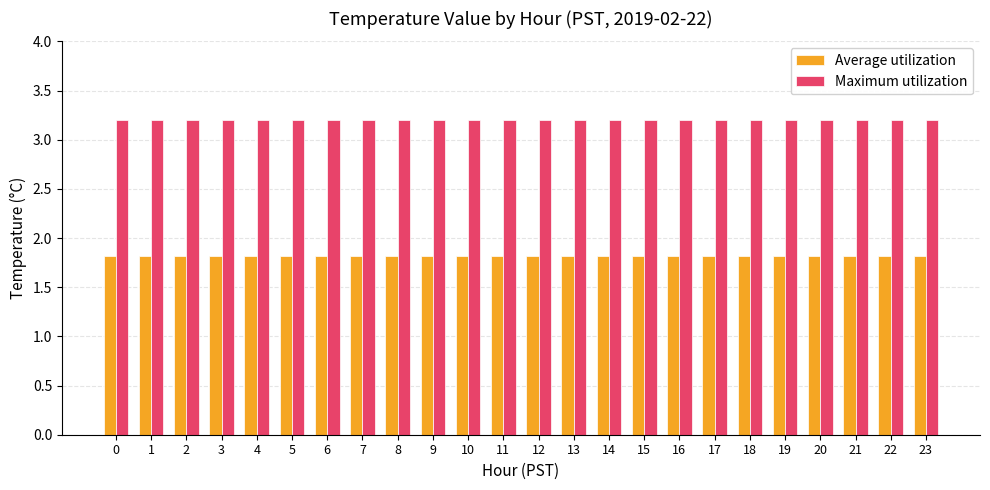

Which series has the largest total across all categories?

Maximum utilization